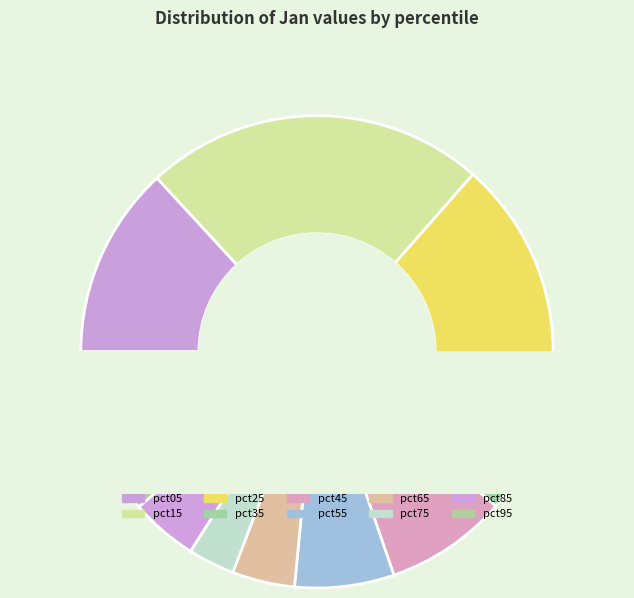

To the nearest percent, what is the difference between the largest and smallest slice percentages?

20%